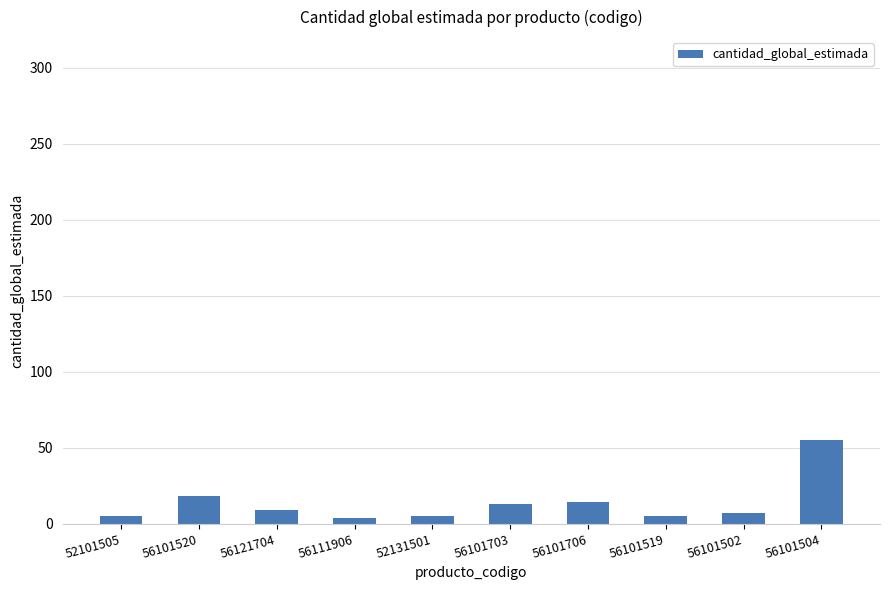

The value at 56121704 is 9. True or false?

True